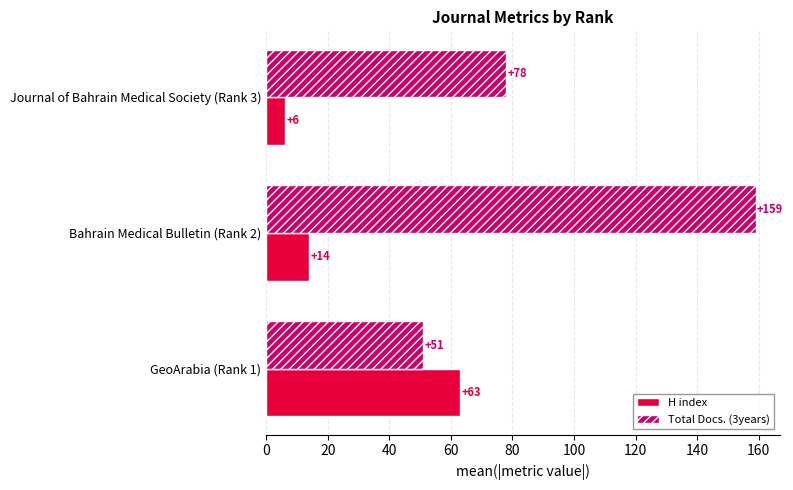

What is the average value of the H index series?

28